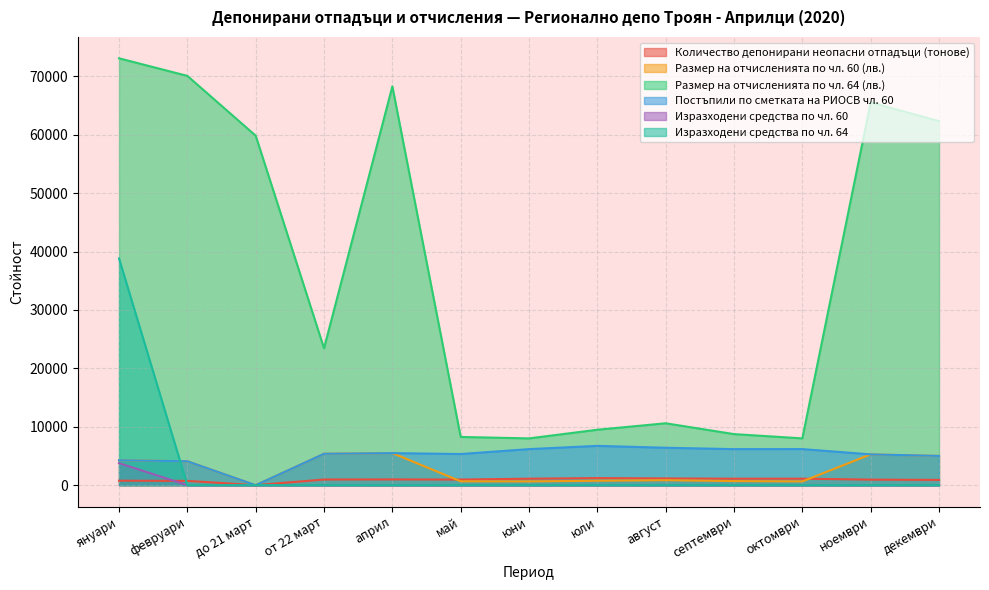

What is the greatest value displayed?

73087.3